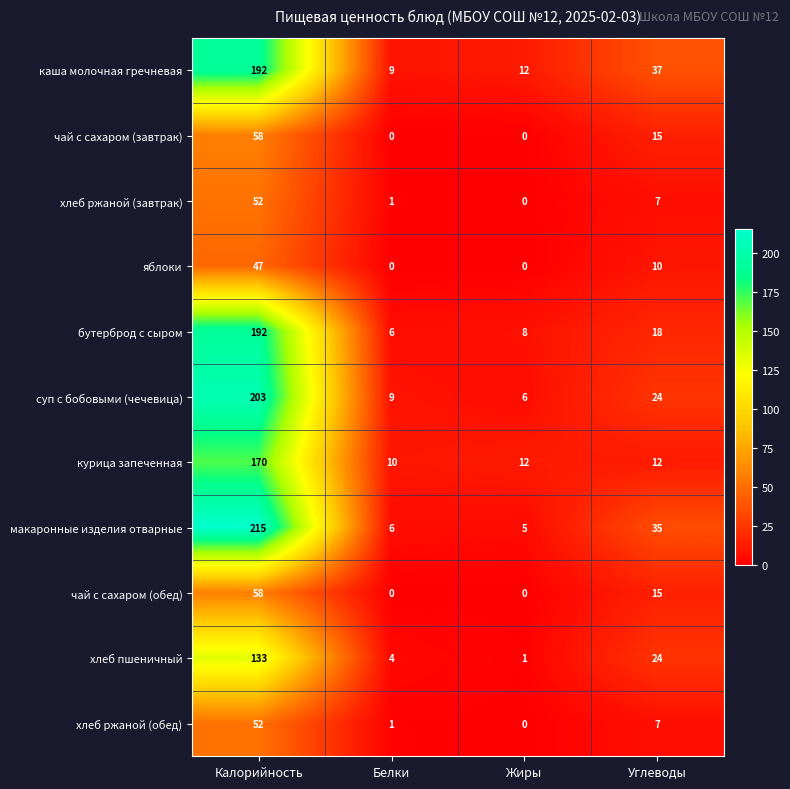

At which category is the sum across all series the highest?

Калорийность